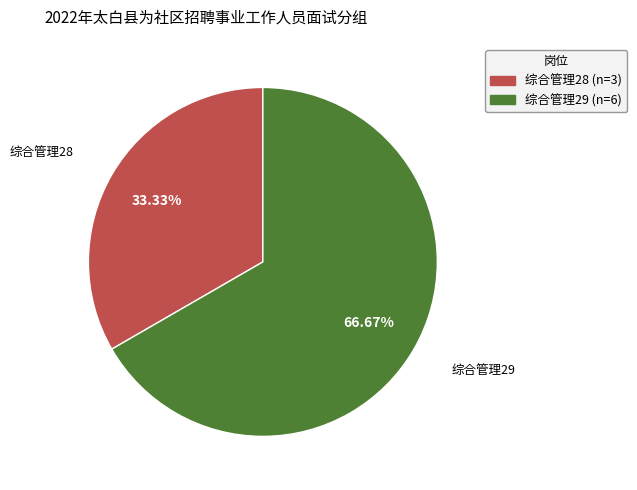

Count the number of slices in the pie.

2